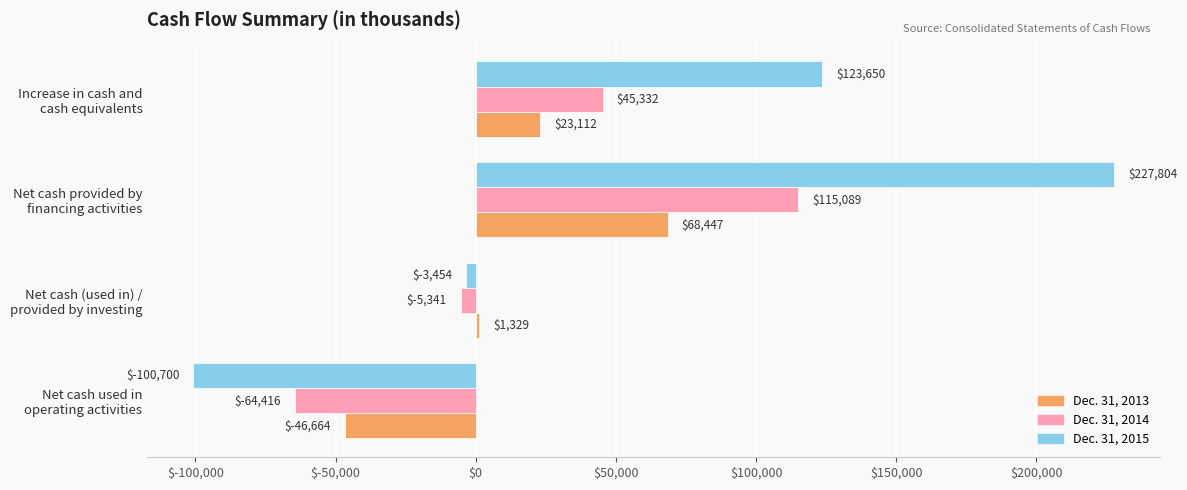

What is the maximum value for Dec. 31, 2013?

68447